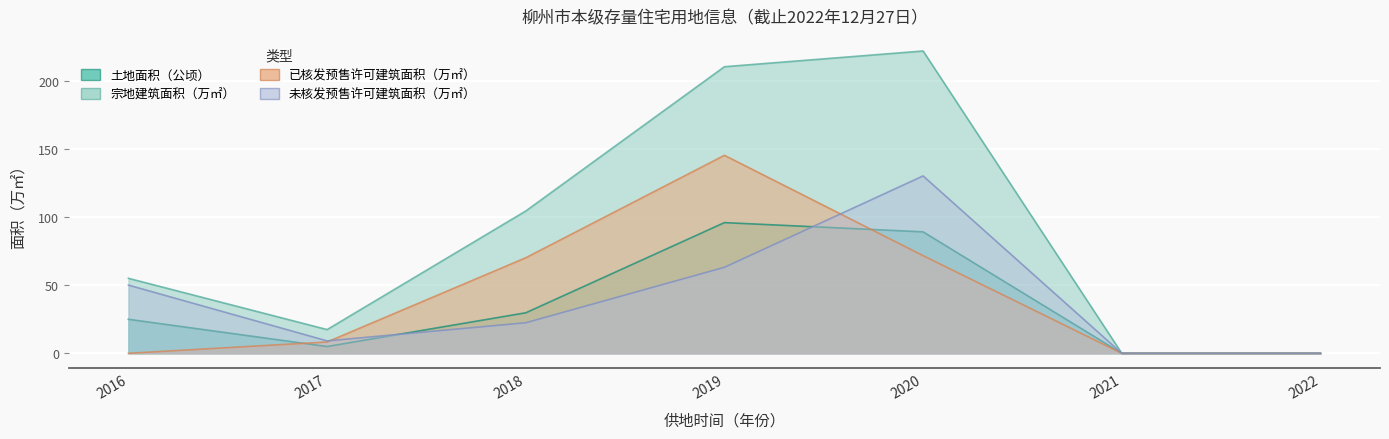

At which category does the chart reach its peak across all series?

2020